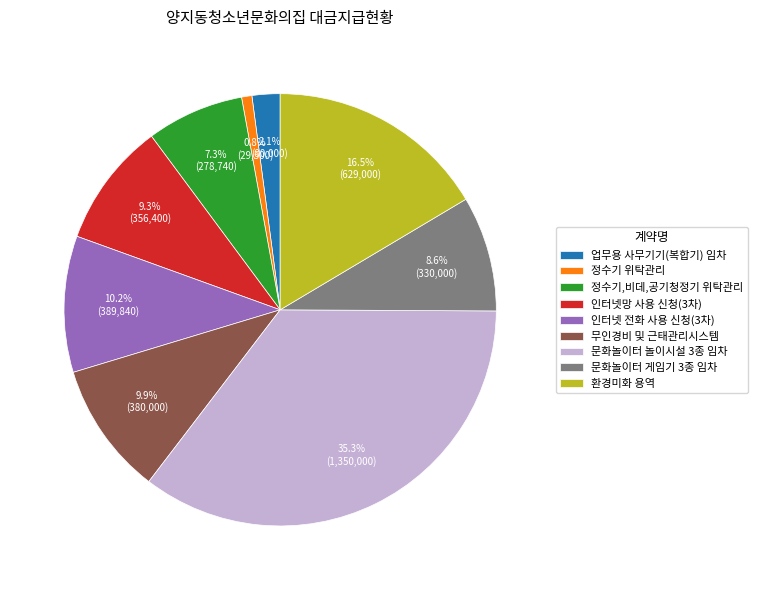

To the nearest percent, what portion does 문화놀이터 게임기 3종 임차 represent?

9%